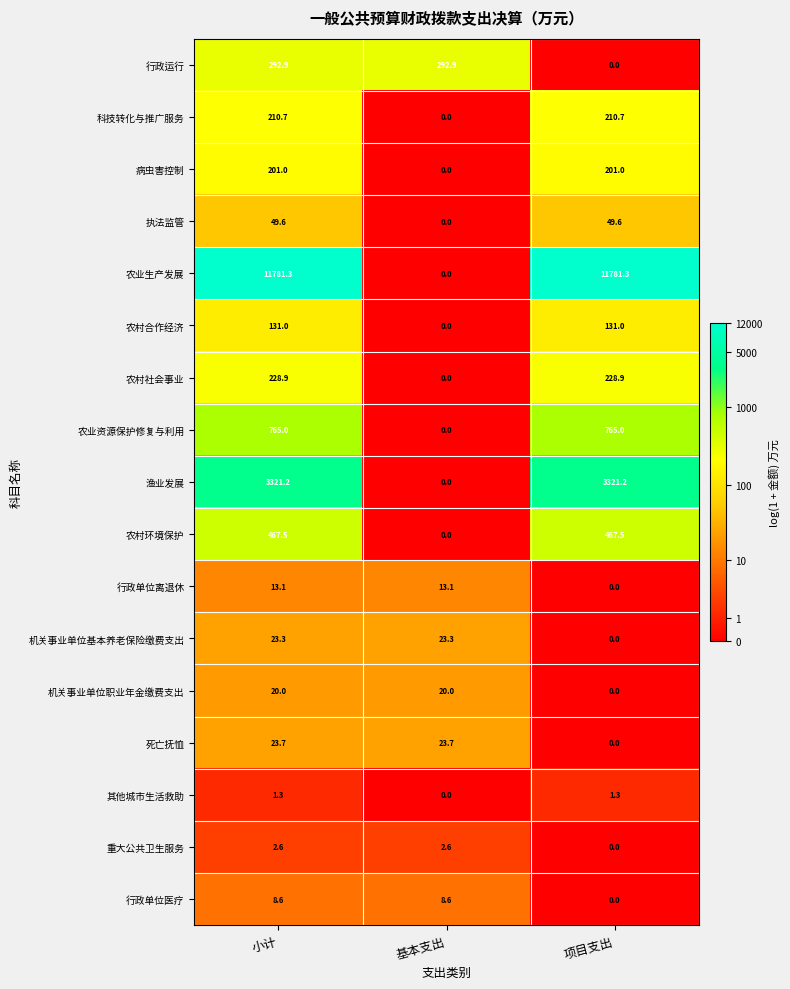

At which category is the sum across all series the highest?

小计